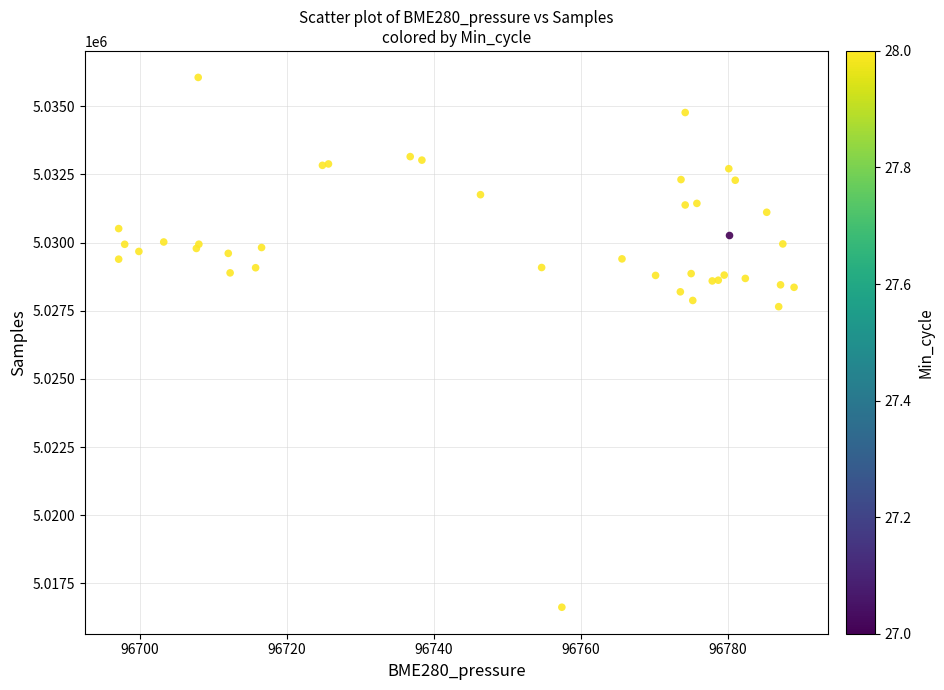

What Y value in the scatter plot is closest to 5026340?

5027648